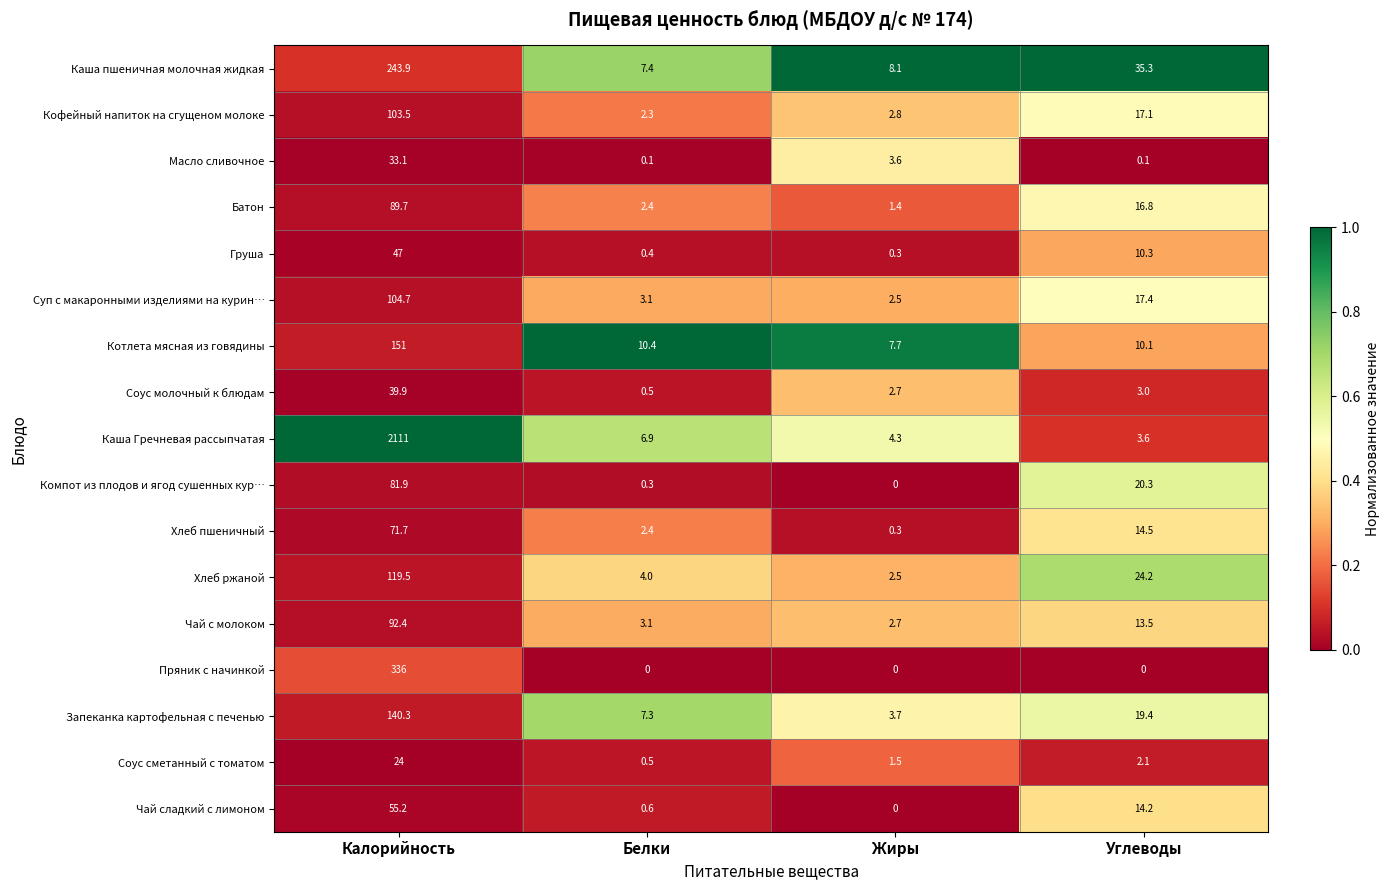

Where is Кофейный напиток на сгущеном молоке nearest to the value 52?

Углеводы